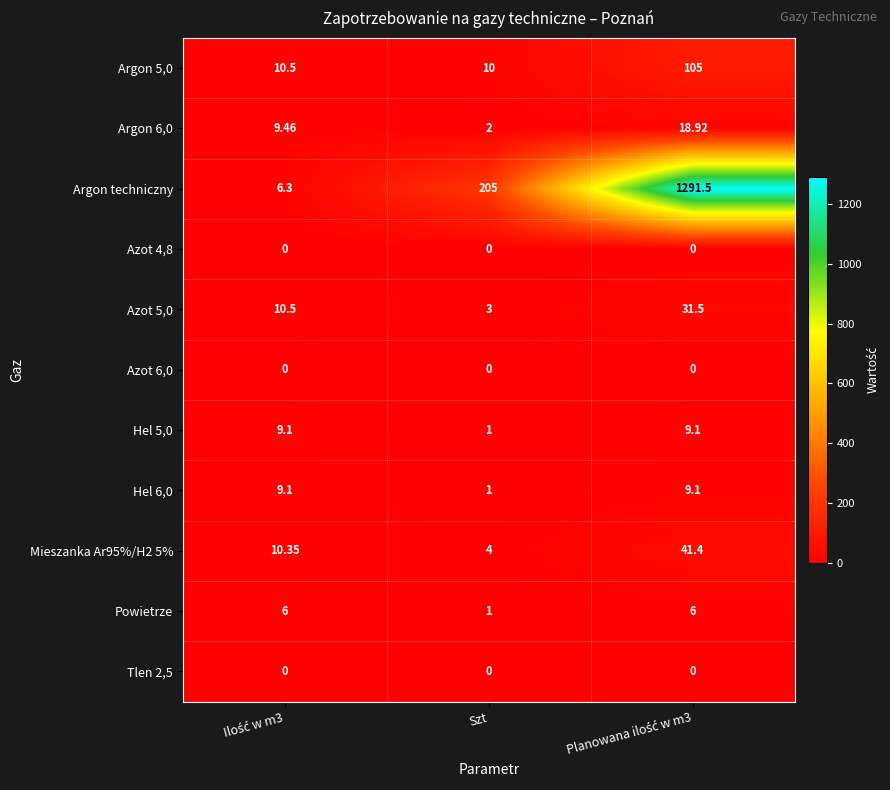

At which label is Hel 6,0 closest to 5?

Szt